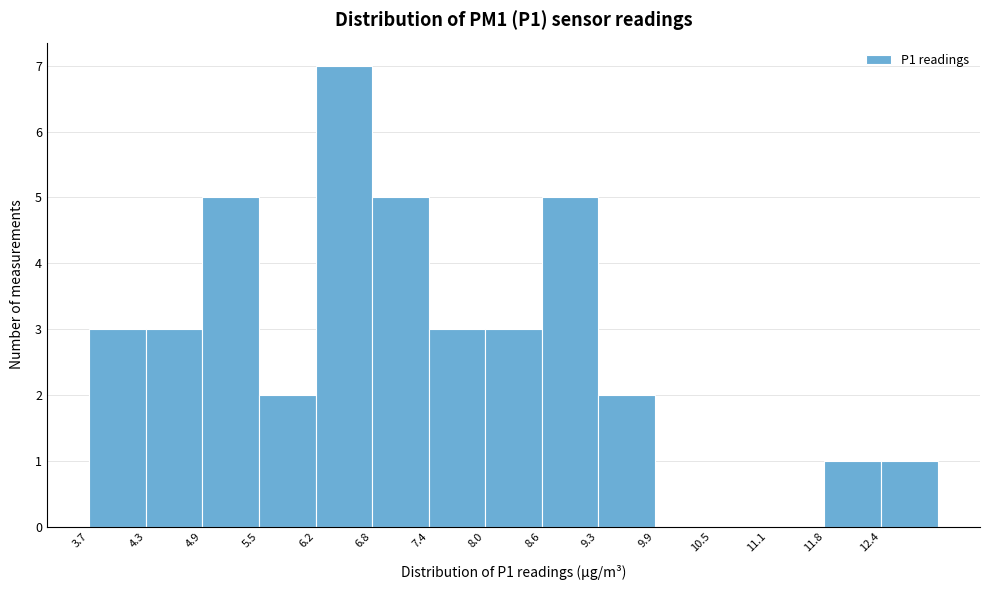

Over which range of the x-axis is the bar tallest?

6.2 to 6.8